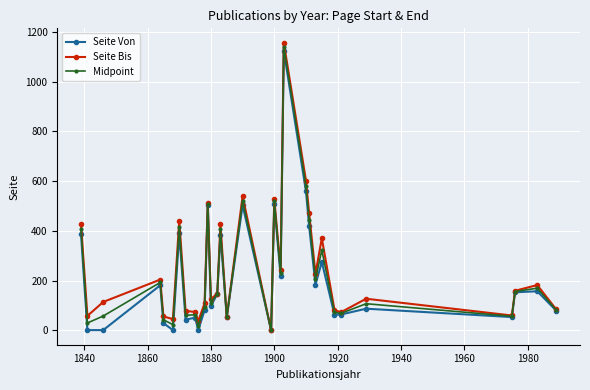

What is the highest value of the Seite Von series?

1124.0